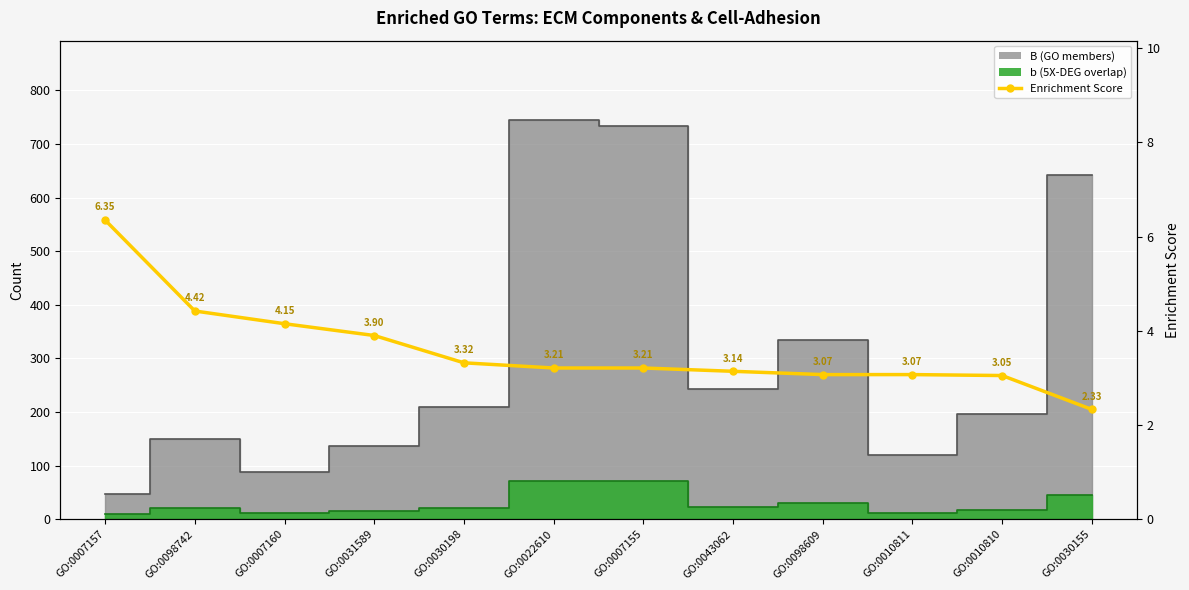

What position from the left is GO:0022610?

6